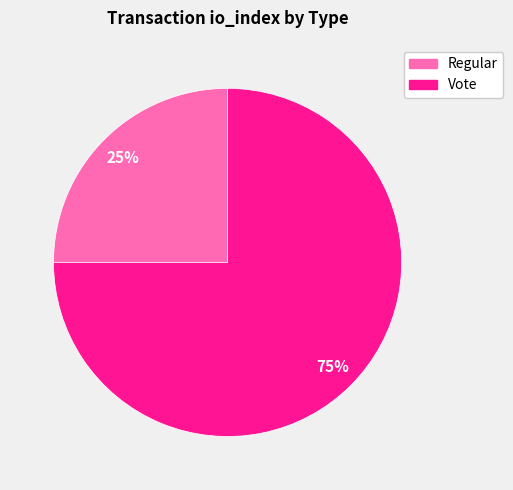

To the nearest percent, what is the difference between the Regular and Vote slice percentages?

50%